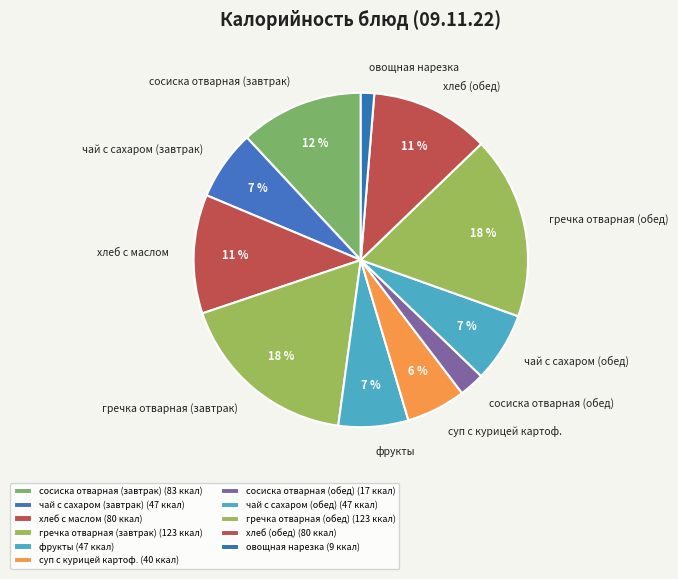

Does any single category account for the majority?

No